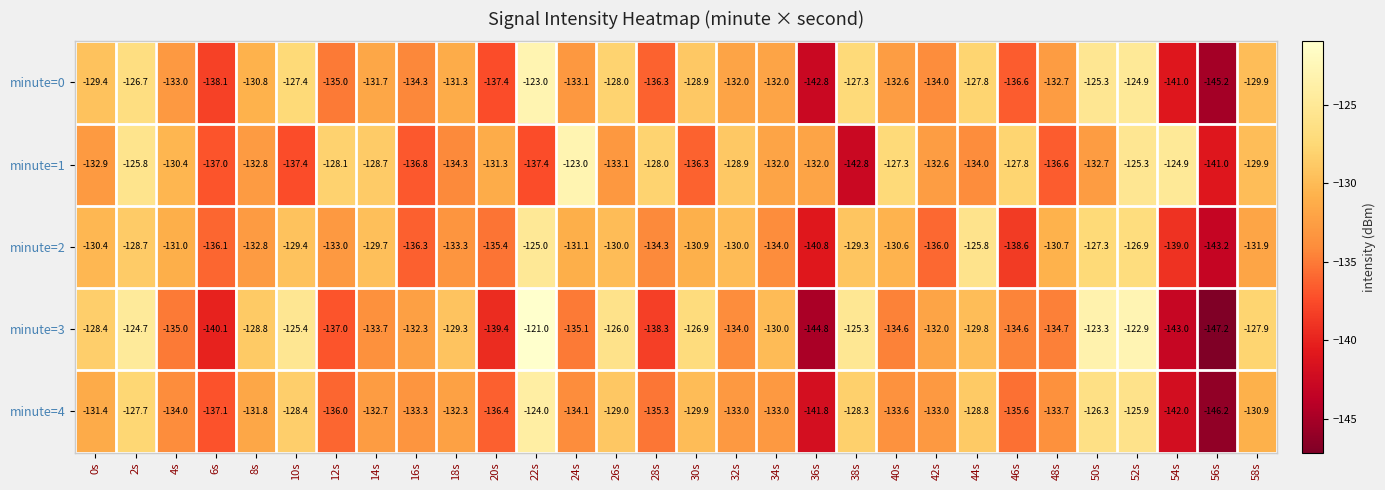

Between 20s and 38s, which series saw the biggest shift?

minute=3